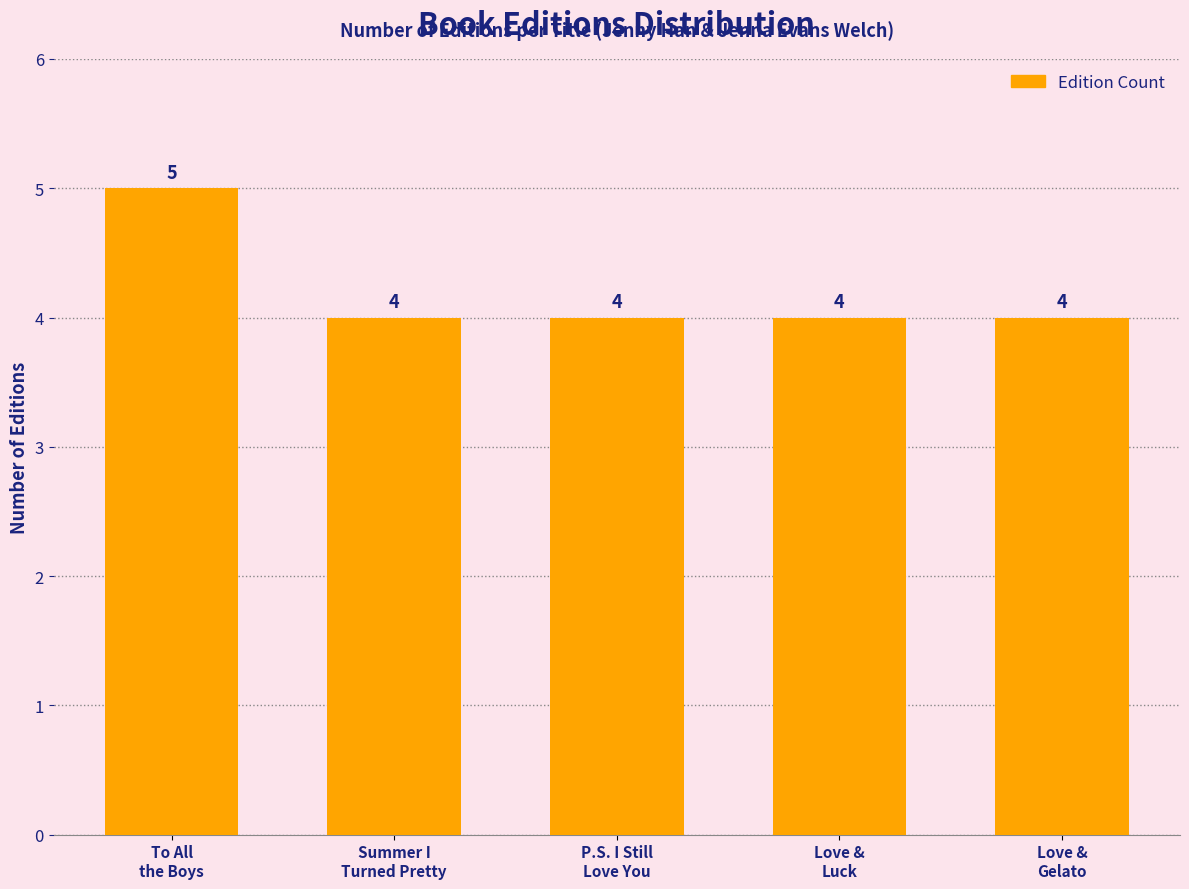

Reading right to left, what are all the values shown in this chart?

4	4	4	4	5